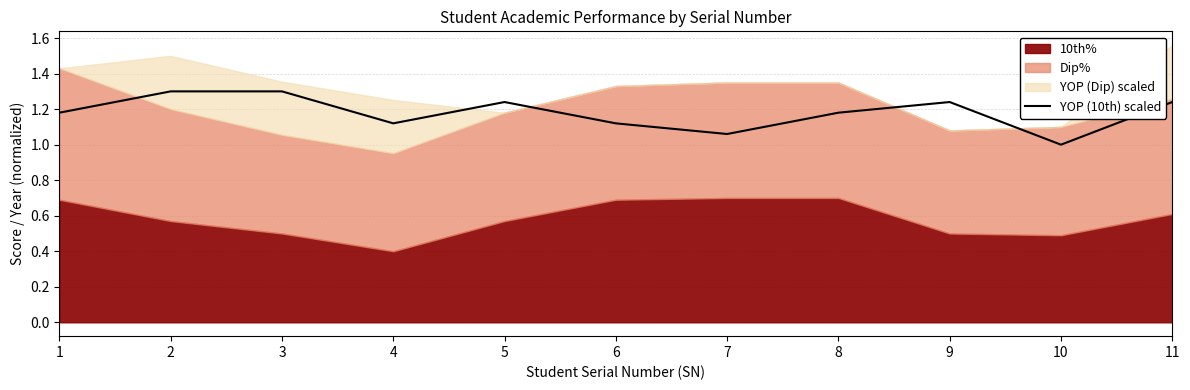

What is the sum of the values at 4 and 9?

2.4